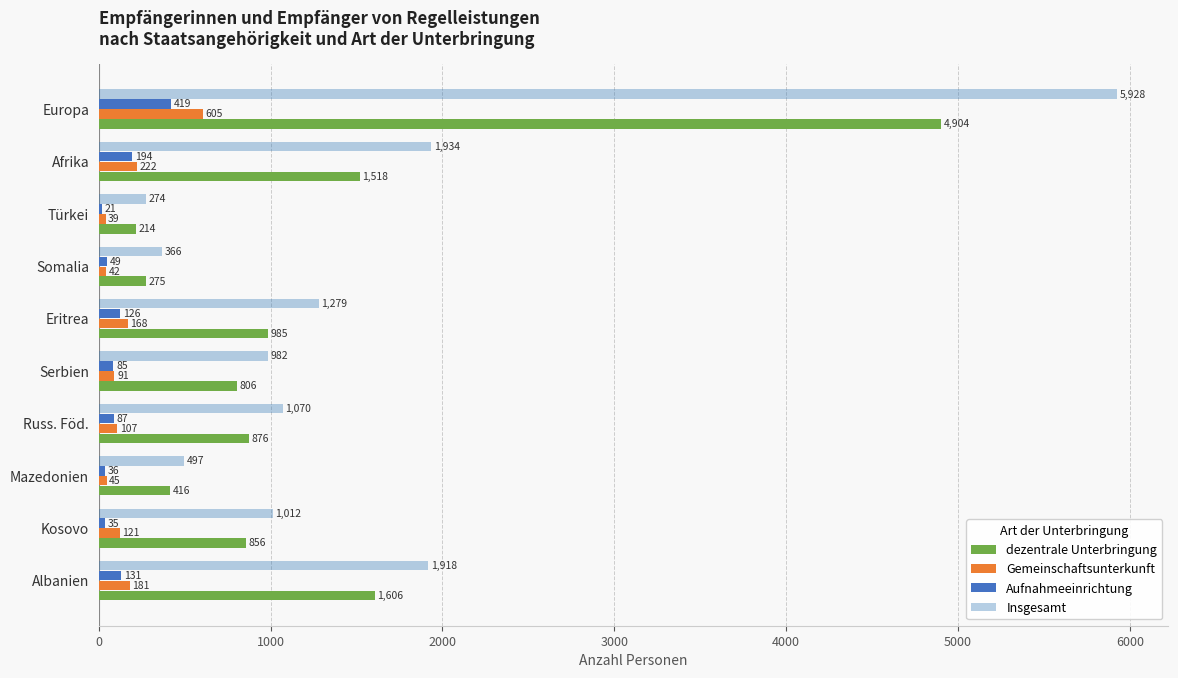

What is the lowest value of the Gemeinschaftsunterkunft series?

39